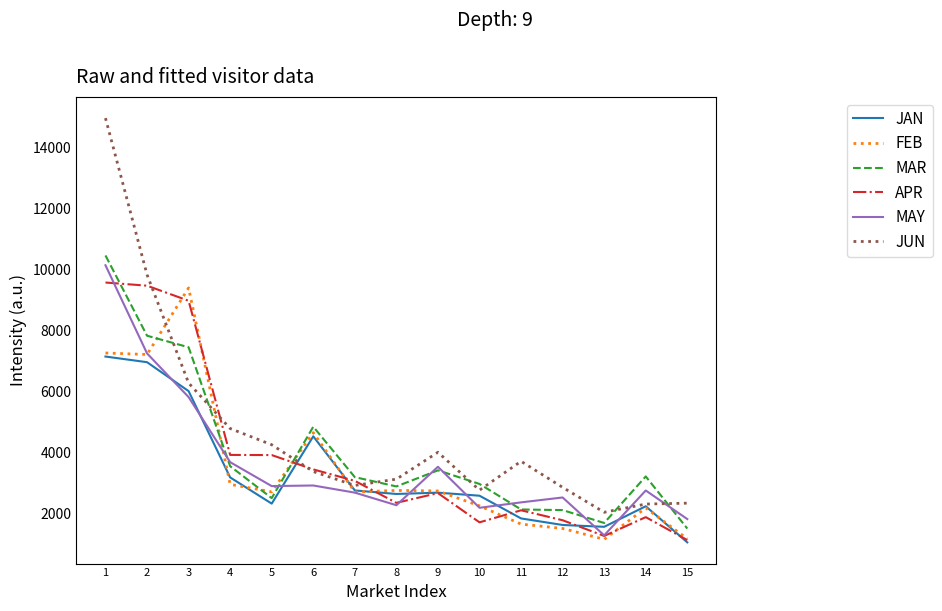

What is the sum of all JAN values?

49371.1